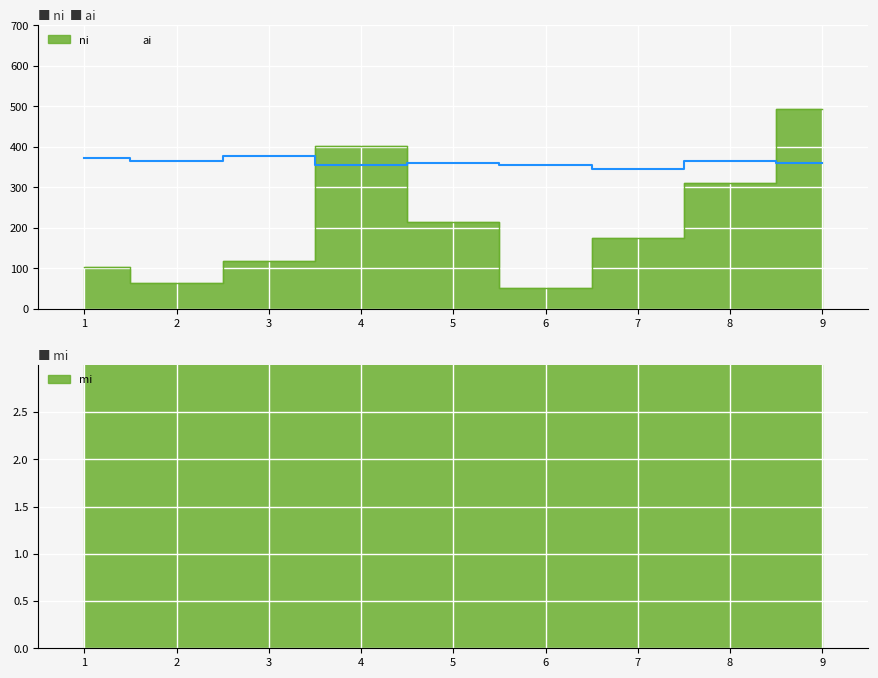

At which category is the sum across all series the highest?

9